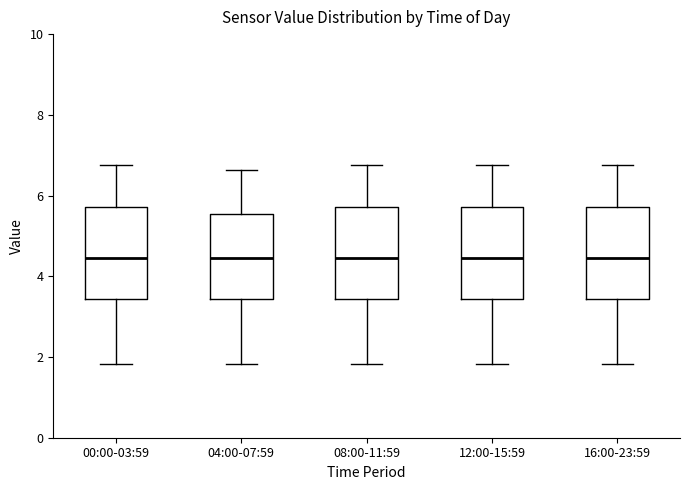

Where is the lower edge of the box for 12:00-15:59 on the y-axis? The values are not printed on the chart, so give them approximately, as read against the axis.

3.4